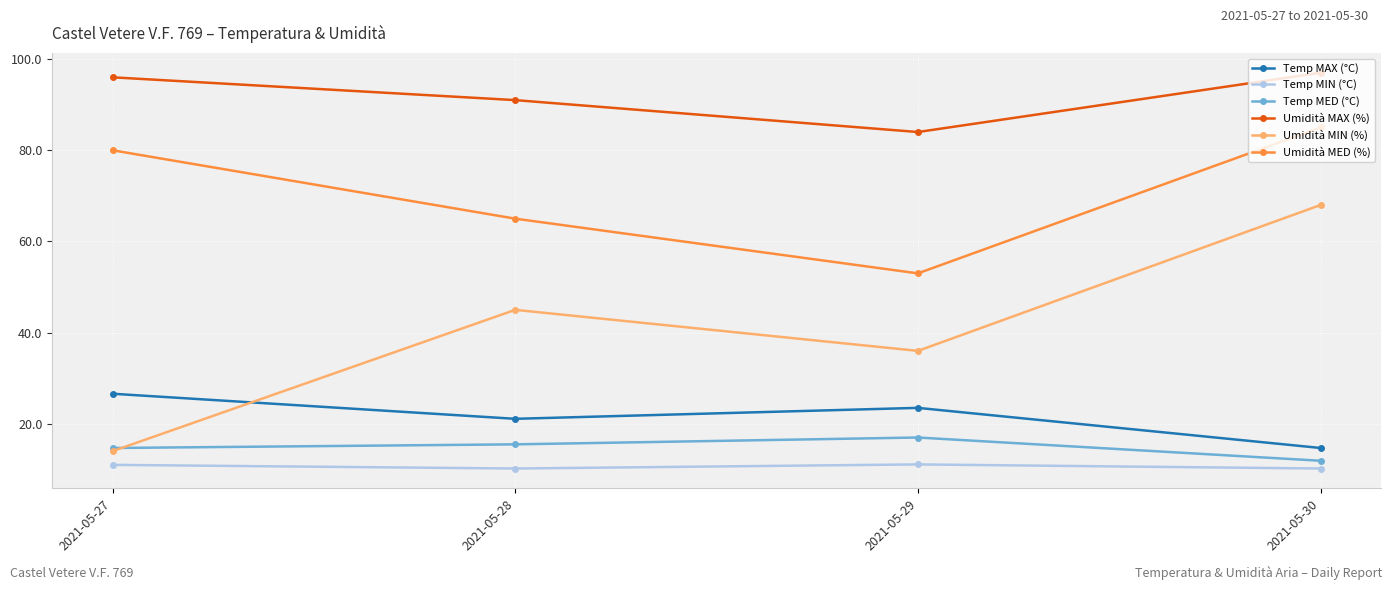

What is the value of the Umidità MAX (%) point at the 1st from the left?

96.0